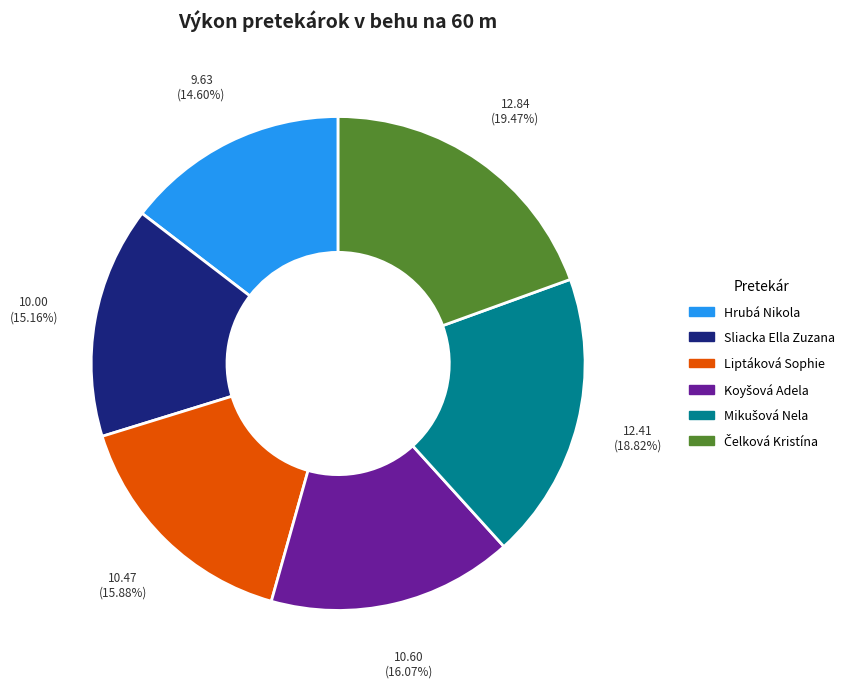

Which slice is the smallest?

Hrubá Nikola